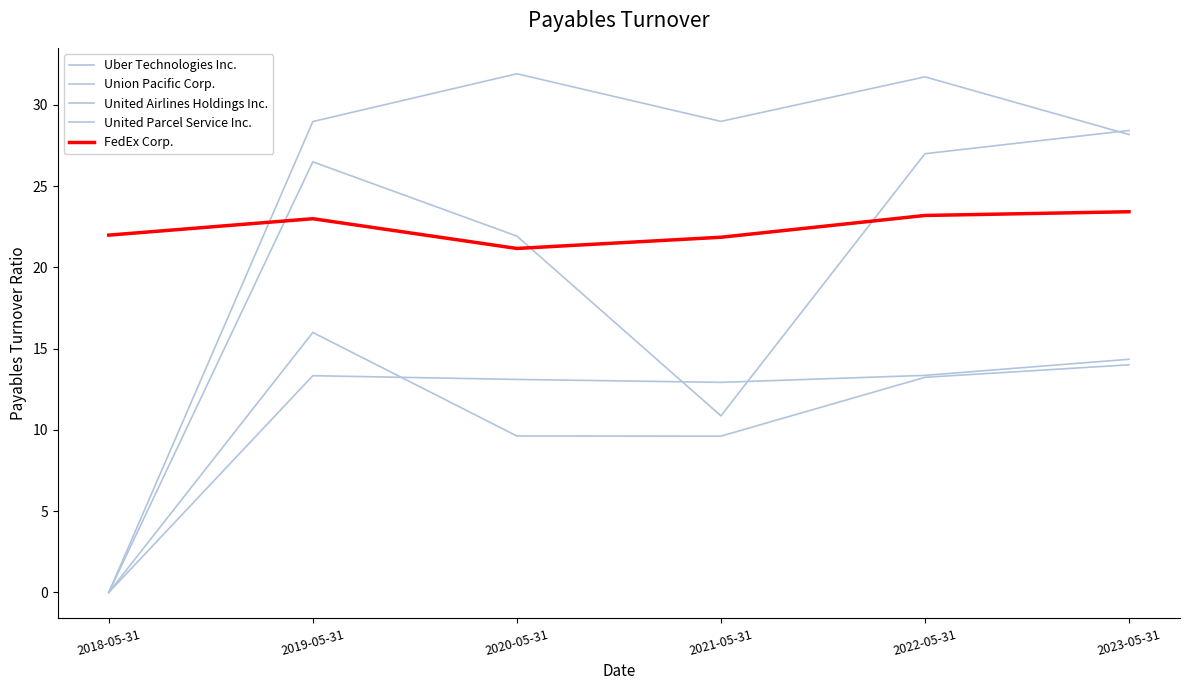

Which series has the largest total across all categories?

Union Pacific Corp.